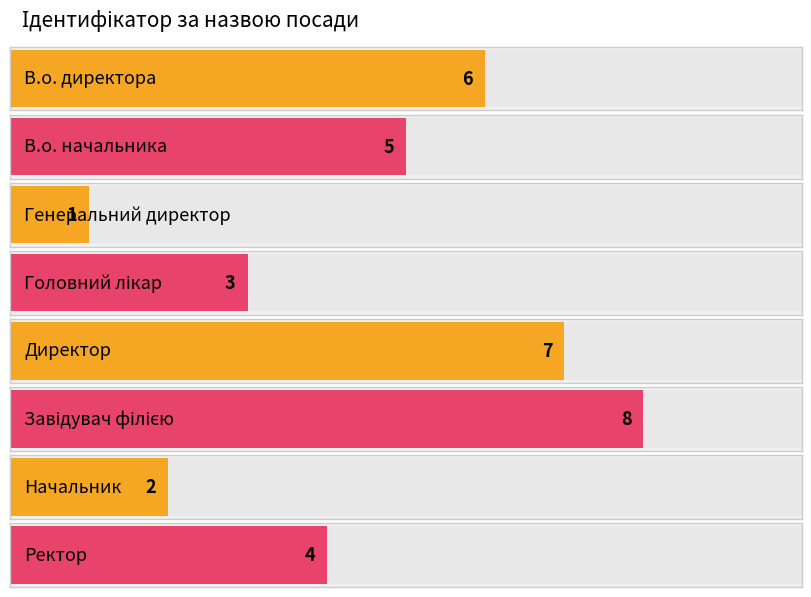

What position from the right is Директор?

4